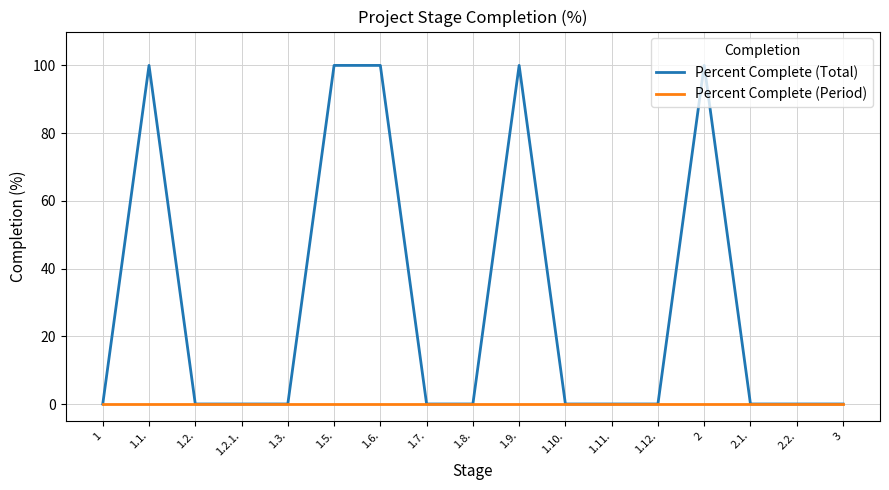

What position from the left is 1.5.?

6